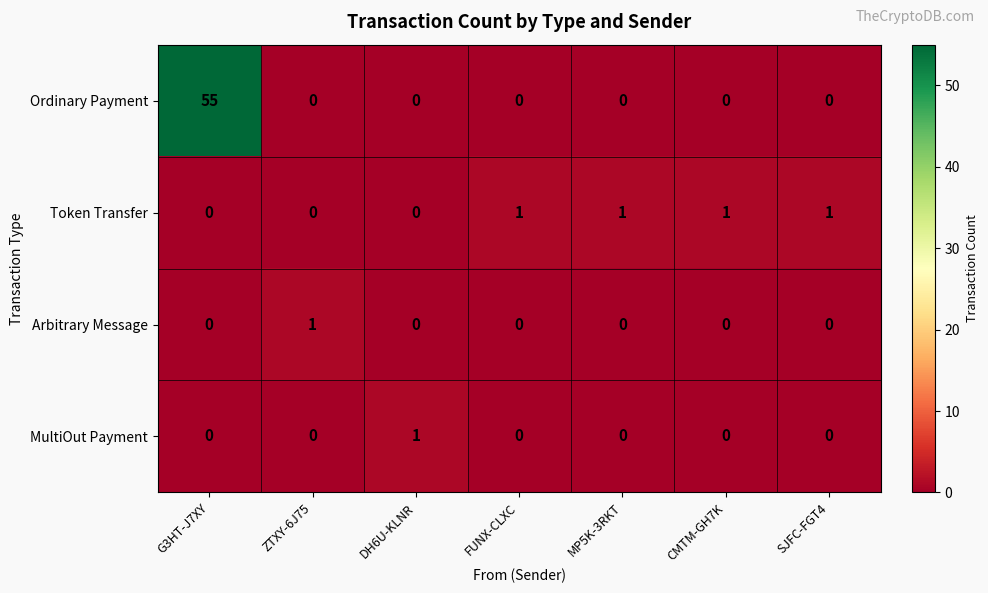

Reading left to right, what are all the values shown in this chart?

Ordinary Payment: 55	0	0	0	0	0	0
Token Transfer: 0	0	0	1	1	1	1
Arbitrary Message: 0	1	0	0	0	0	0
MultiOut Payment: 0	0	1	0	0	0	0